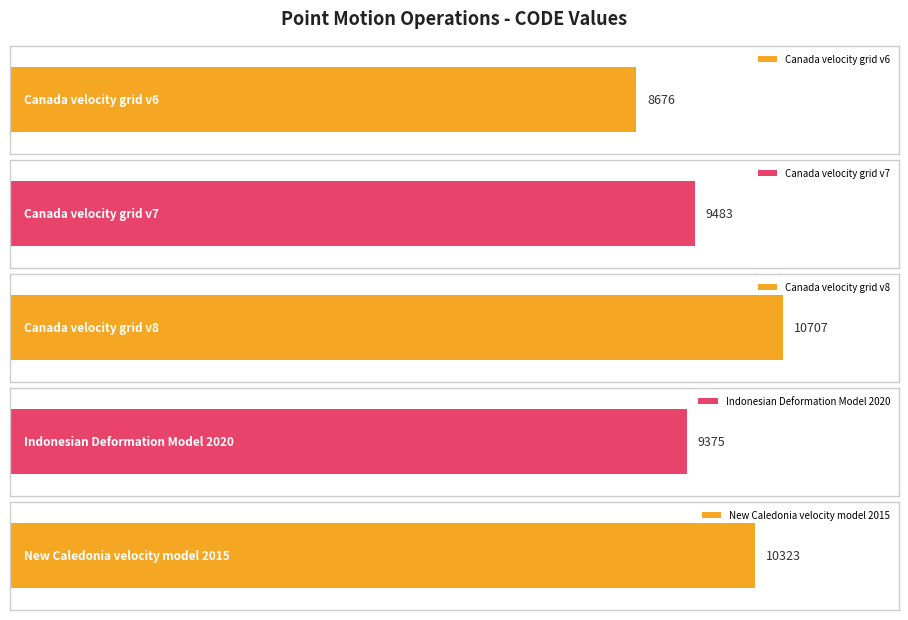

List the labels in order of value, smallest first.

Canada velocity grid v6, Indonesian Deformation Model 2020, Canada velocity grid v7, New Caledonia velocity model 2015, Canada velocity grid v8